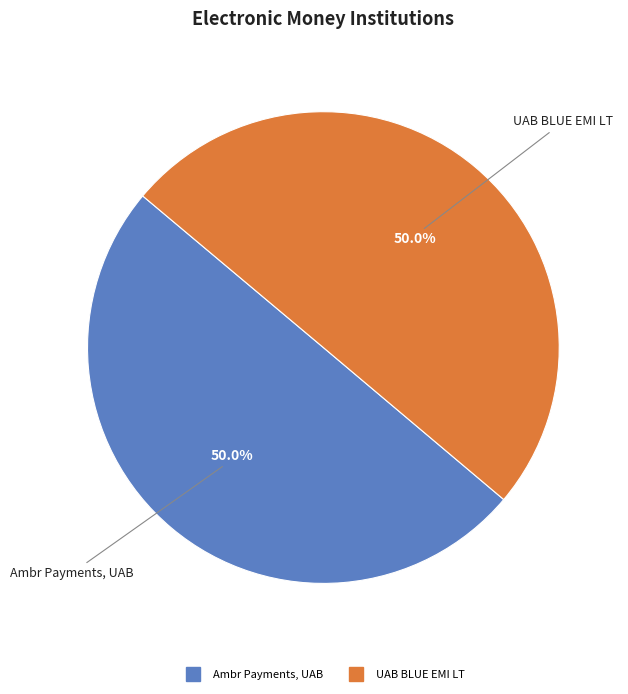

What is the ratio of the value at Ambr Payments, UAB to the value at UAB BLUE EMI LT?

1.0